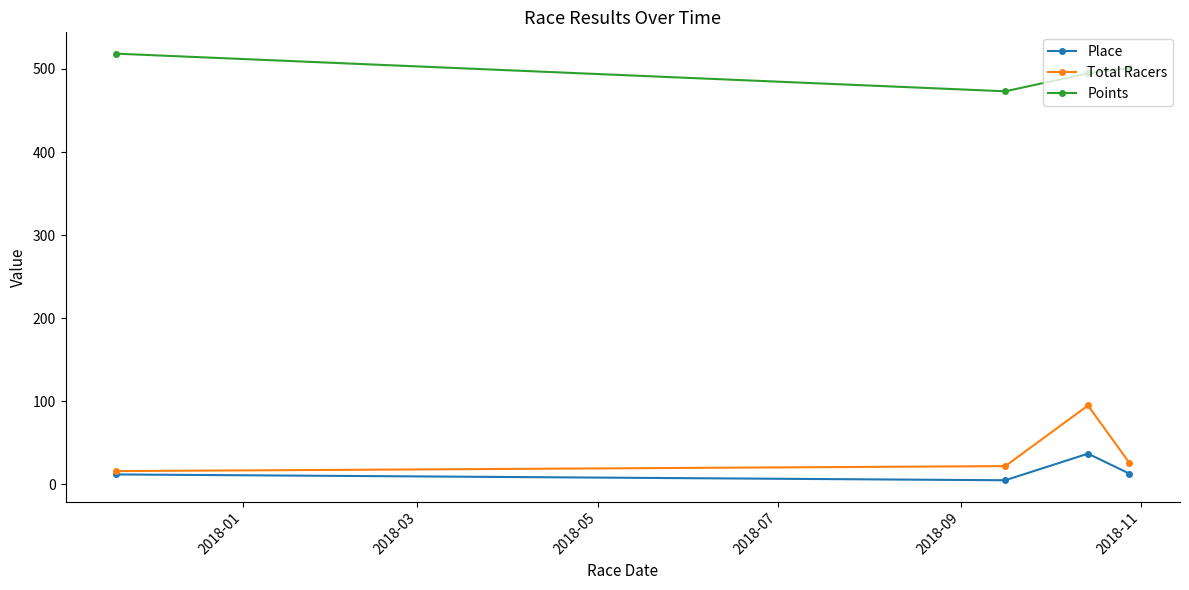

What is the maximum value for Place?

37.0